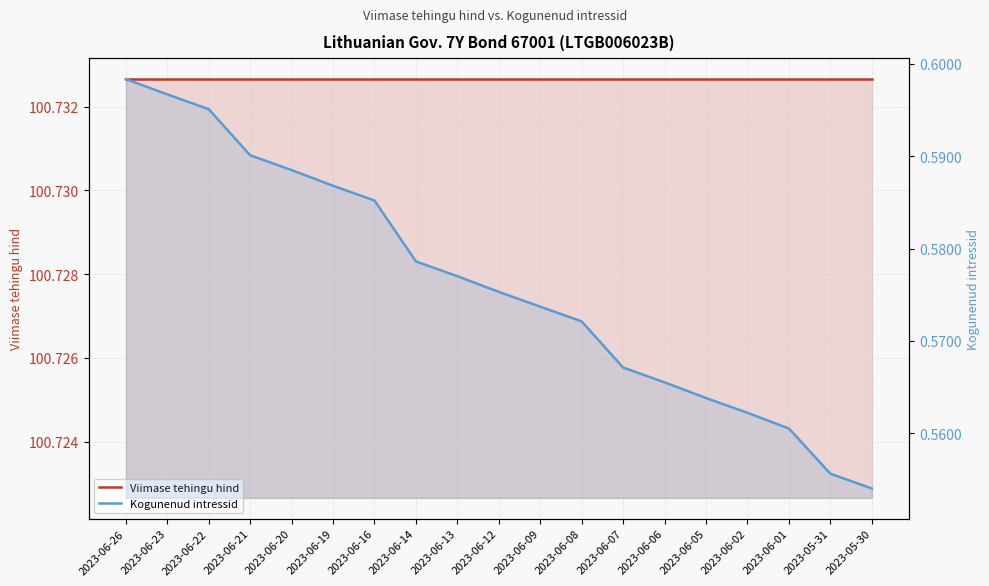

At how many categories does at least one series exceed 76?

19